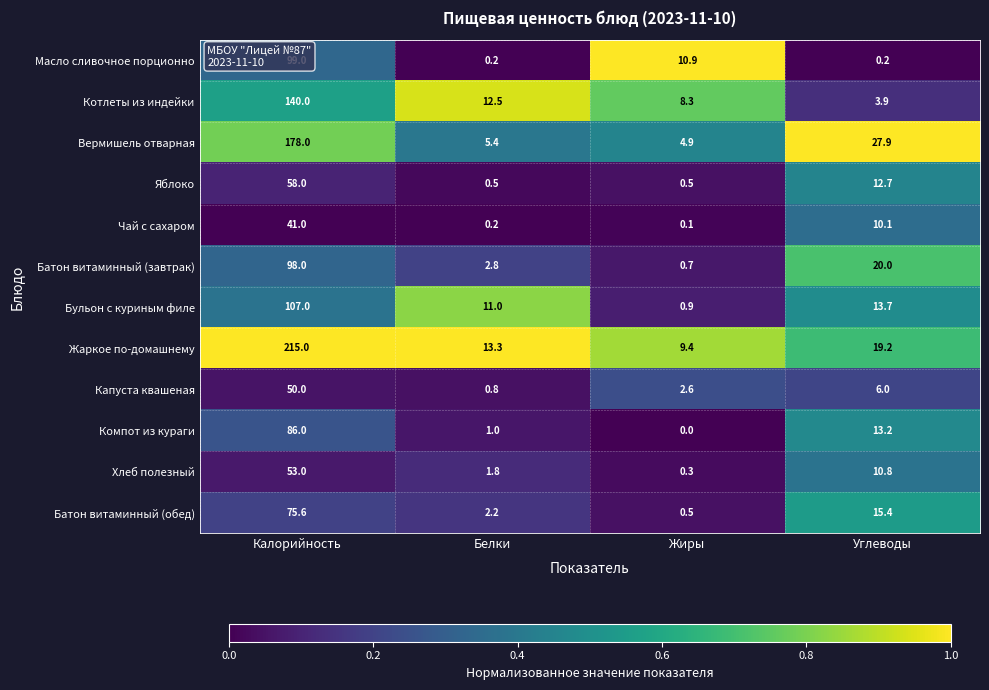

What is the difference between the maximum and second lowest values in the Жаркое по-домашнему series?

201.7